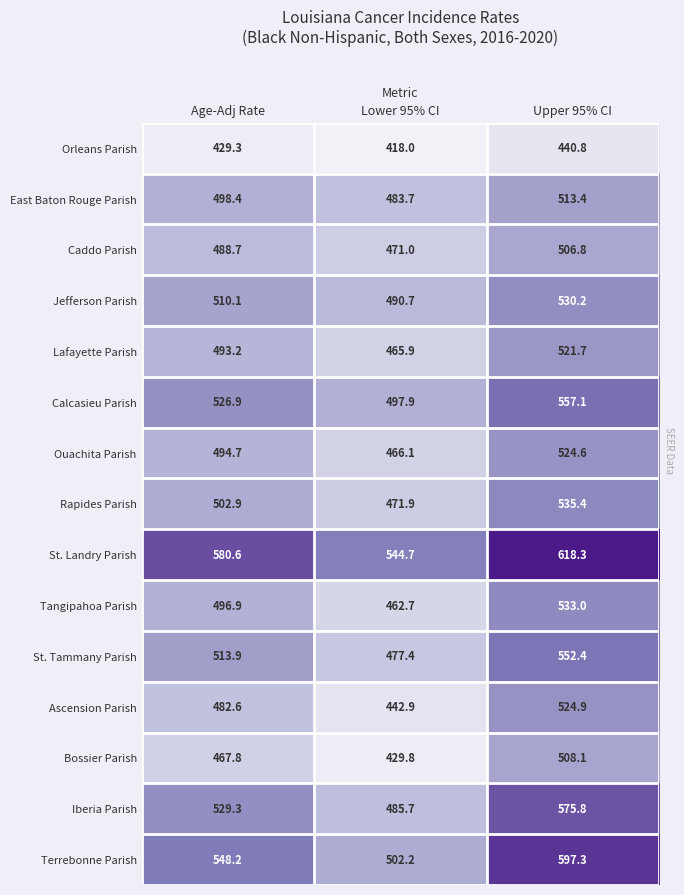

What is the total value across all series at Age-Adj Rate?

7563.5